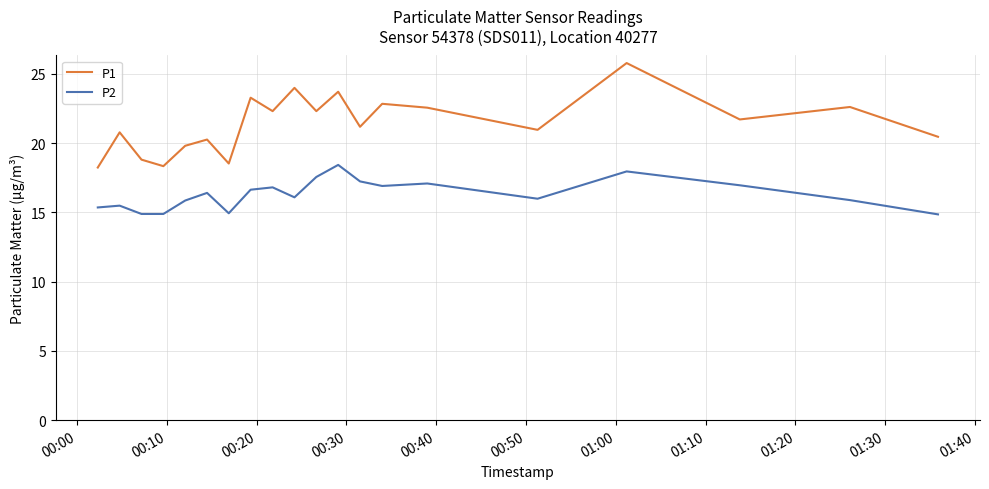

What is the greatest value displayed?

25.8